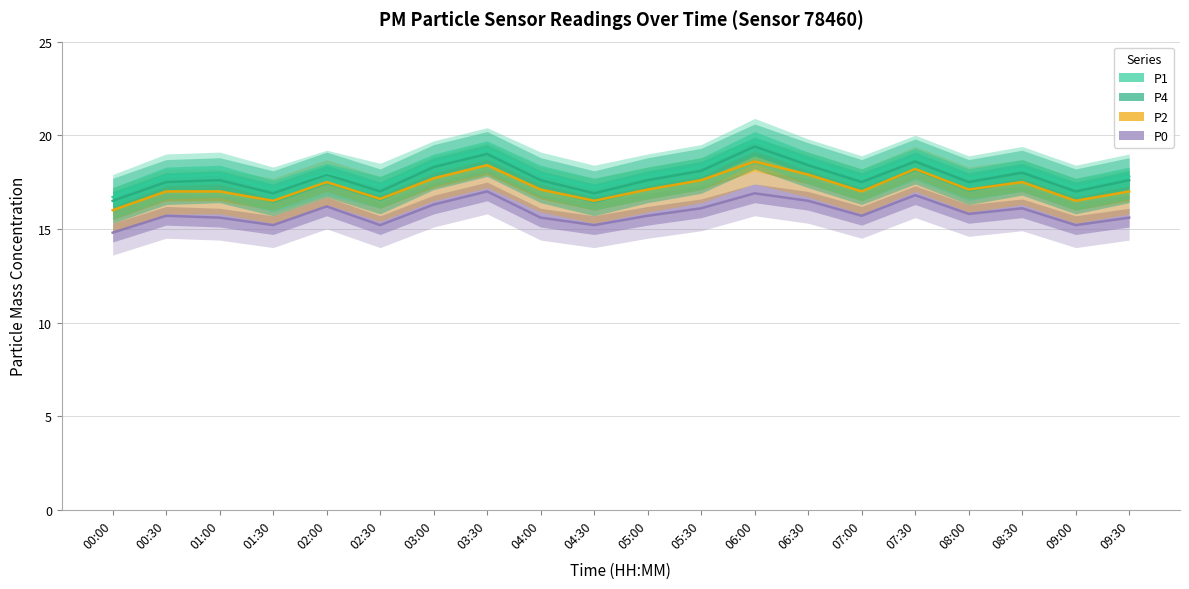

At which category does the chart reach its minimum across all series?

00:00